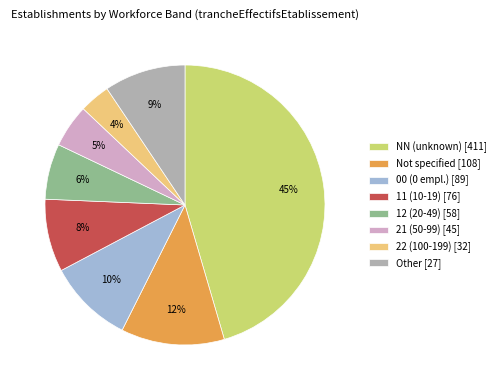

Is it true that 21 (50-99) [45] is 18% of the pie?

False